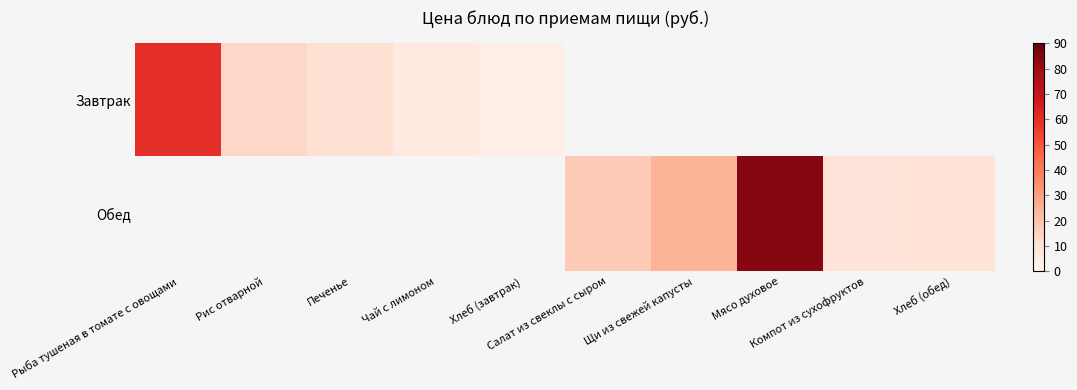

Count the number of categories in the chart.

10